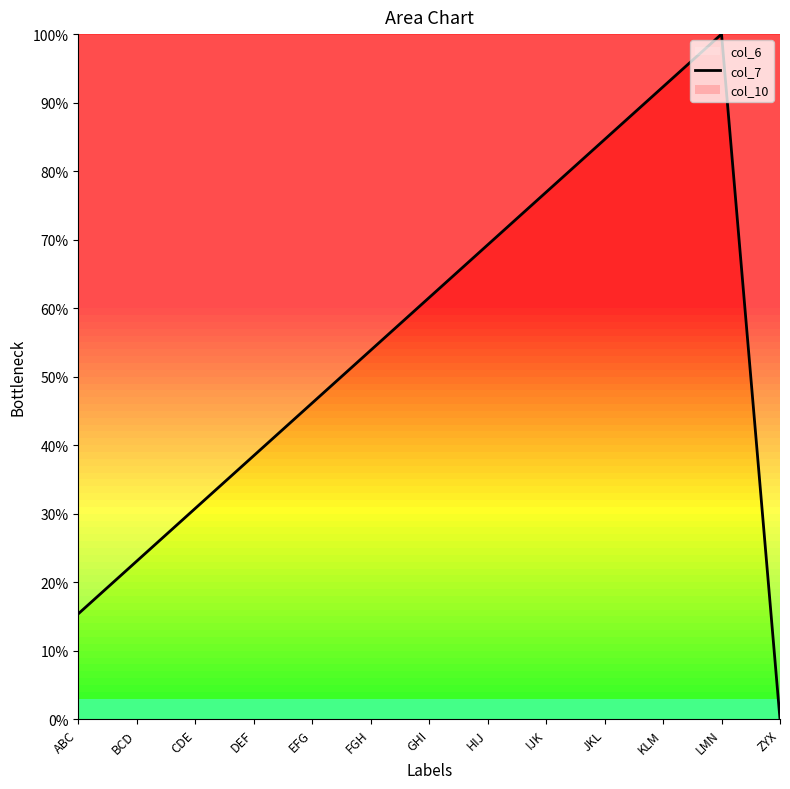

What value does the data have at JKL?

84.6